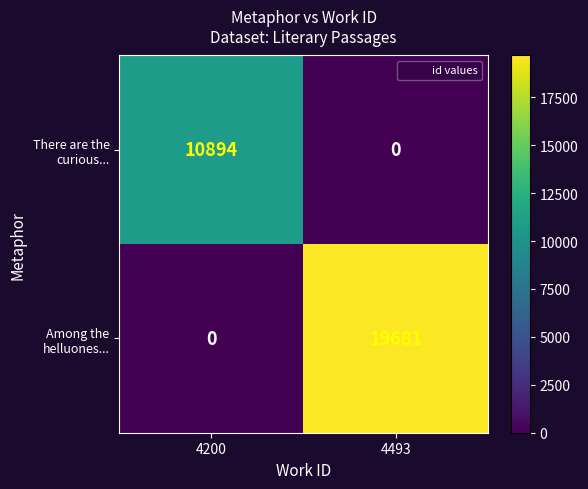

What is the spread (max minus min) of values at 4493?

19681